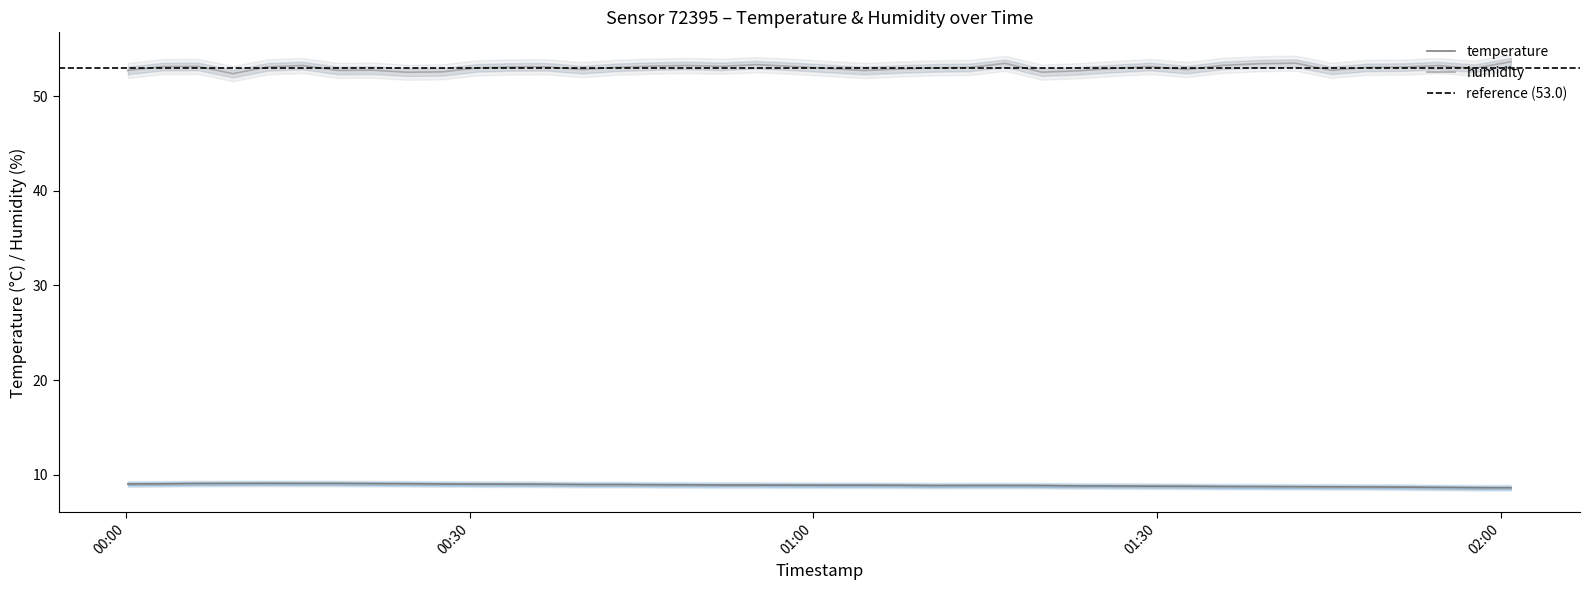

True or false: humidity and temperature cross at least once.

False